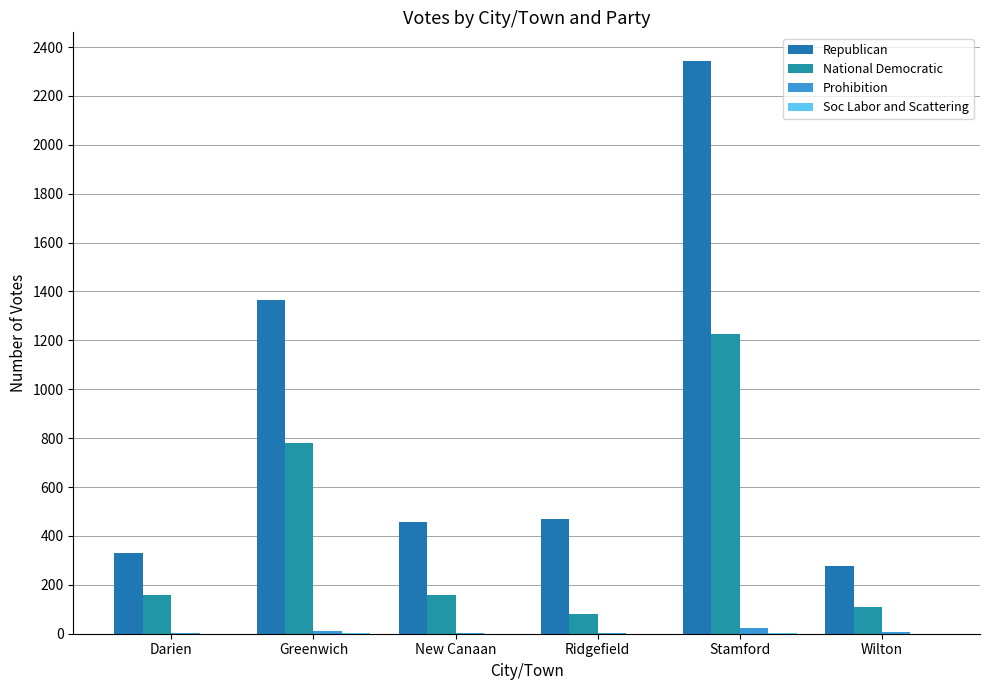

True or false: National Democratic has a value of 1225 at Stamford.

True